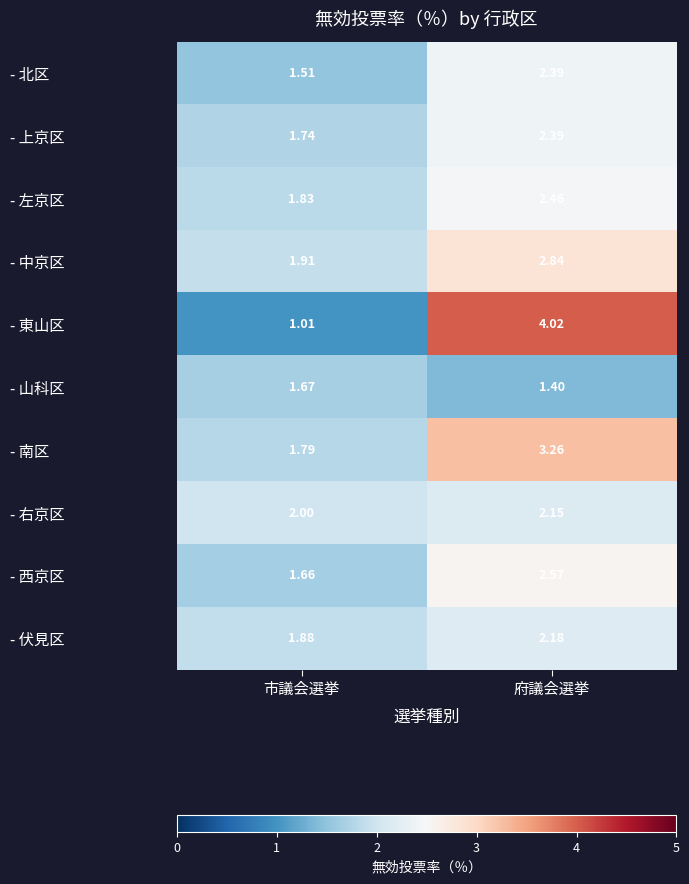

At which label does - 中京区 reach its minimum?

市議会選挙